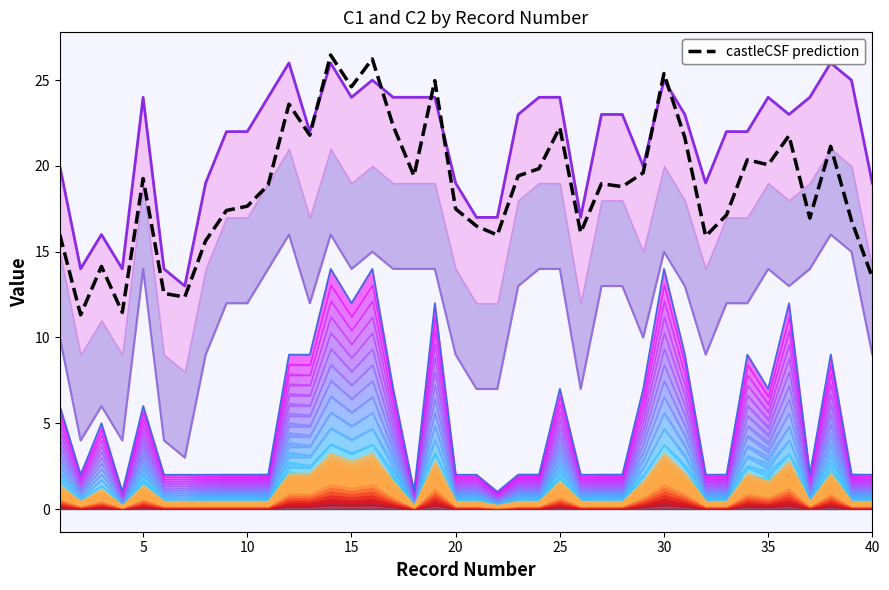

True or false: C2 and C1 cross at least once.

False